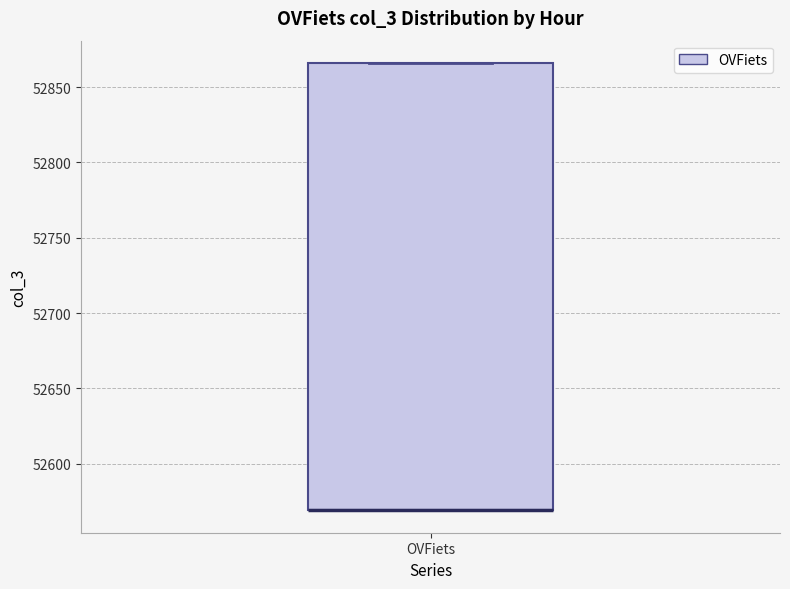

Where is the upper edge of the box for OVFiets on the y-axis? The values are not printed on the chart, so give them approximately, as read against the axis.

52865